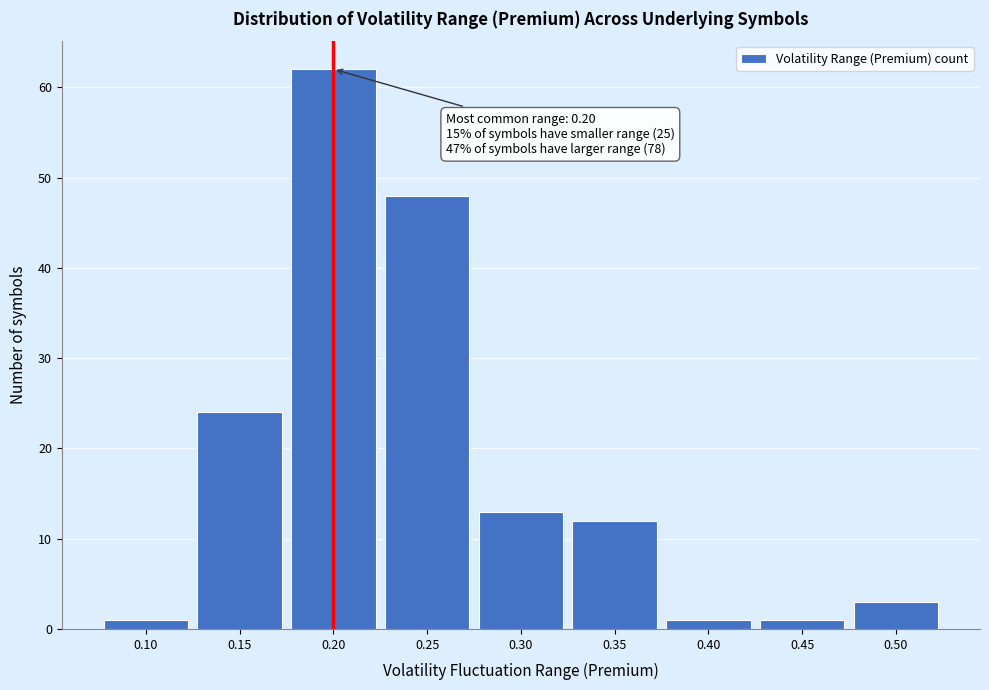

Which range on the x-axis has the tallest bar?

0.175 to 0.225